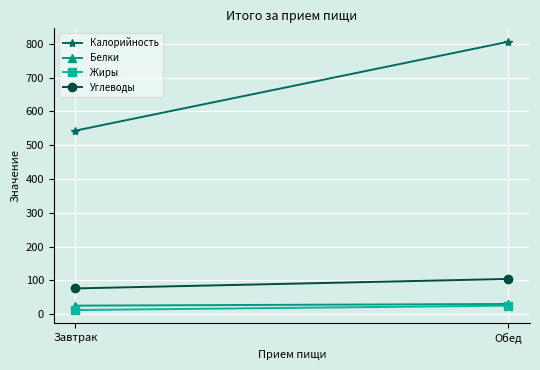

What is the difference between the highest and lowest values at Завтрак?

531